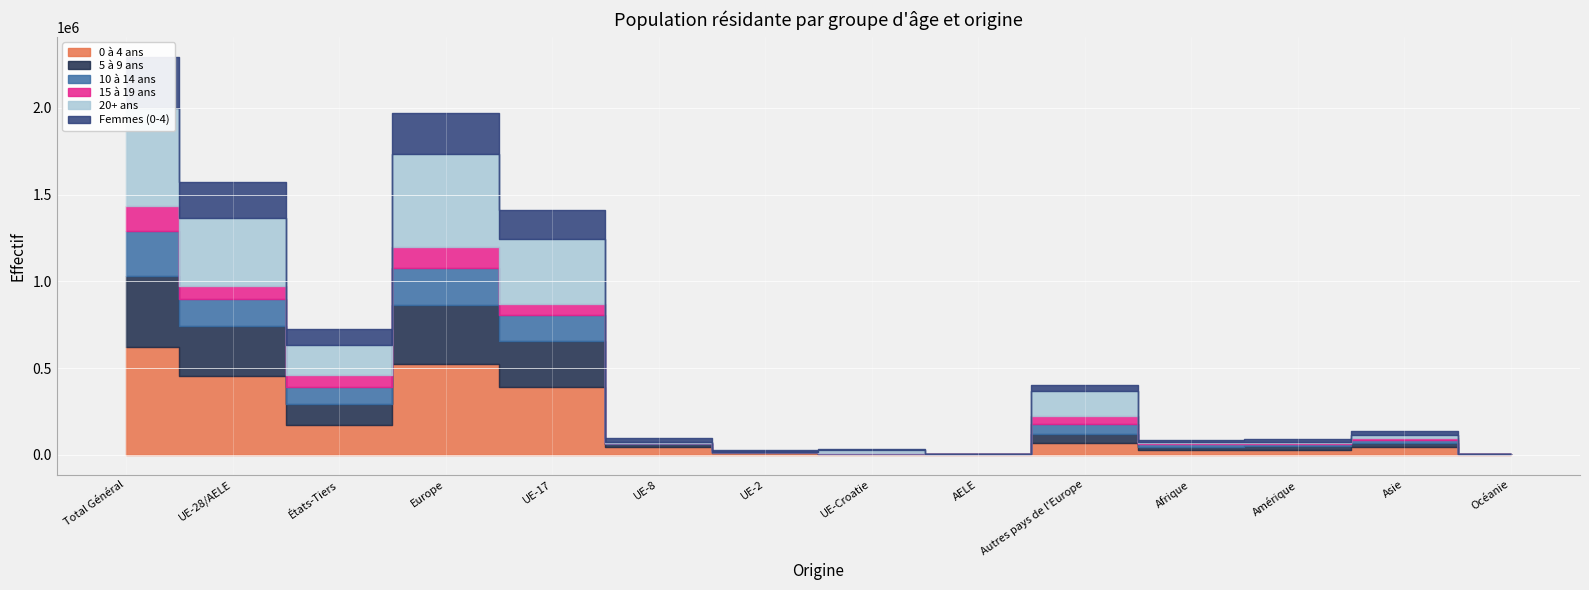

At which category does 5 à 9 ans reach its first local peak?

Europe